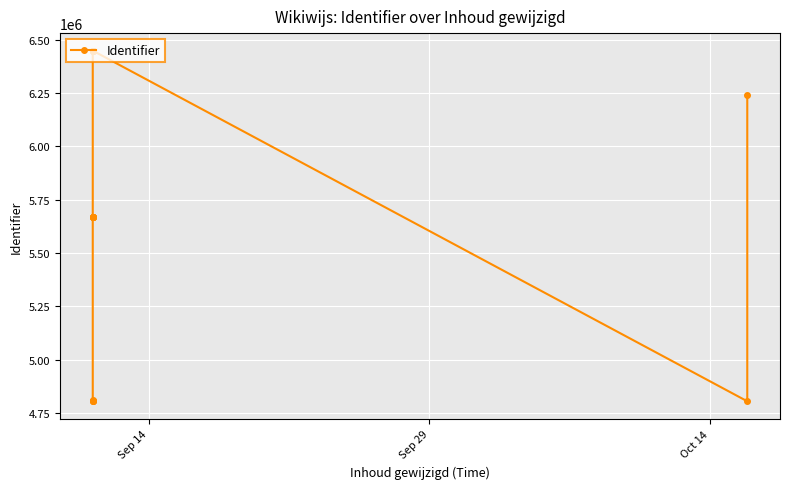

Is this an area chart (filled region under the line)?

No